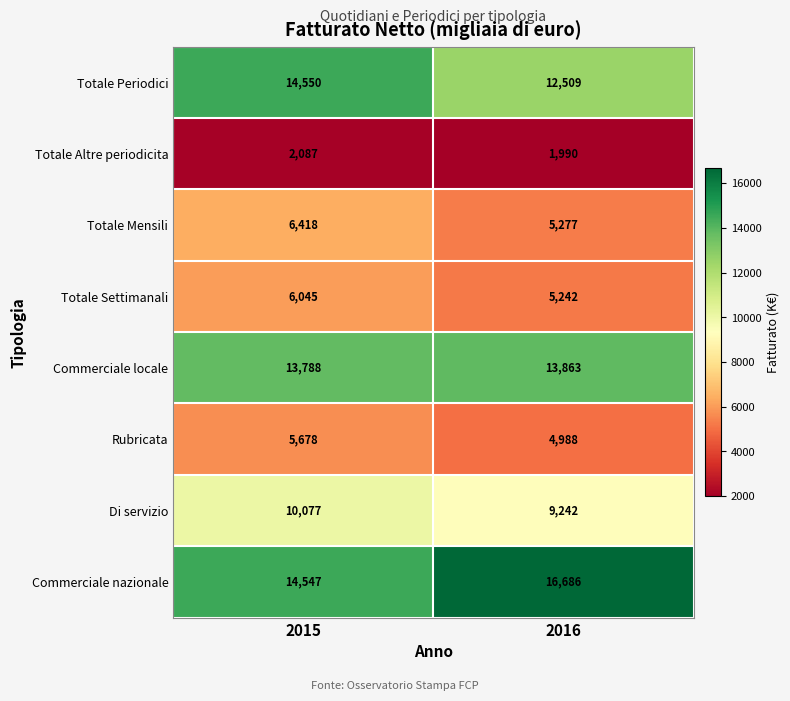

Which label corresponds to the largest value in the chart?

2016